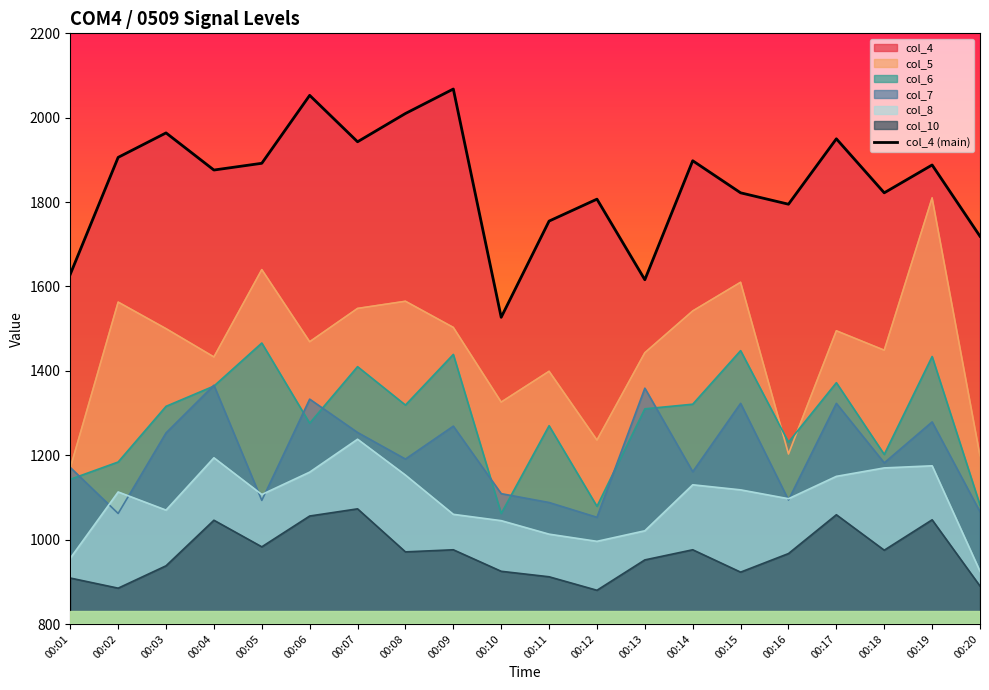

Reading left to right, extract all data points from this chart.

1629	1906	1964	1876	1892	2053	1943	2010	2068	1527	1755	1807	1616	1898	1822	1795	1950	1822	1888	1719